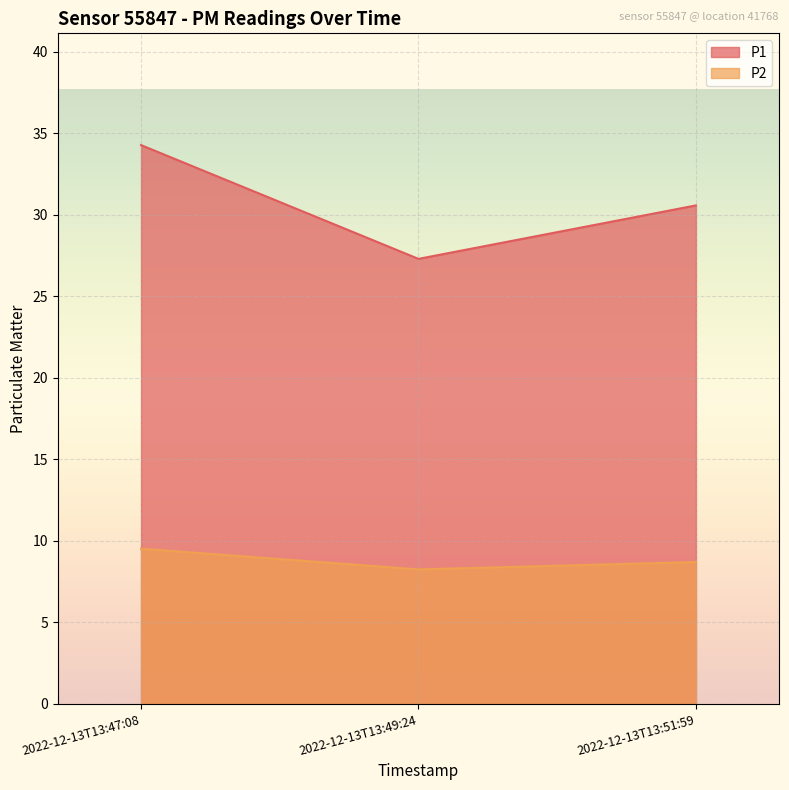

Reading left to right, transcribe all the data shown in this chart.

P1: 34.3	27.3	30.6
P2: 9.5	8.2	8.7